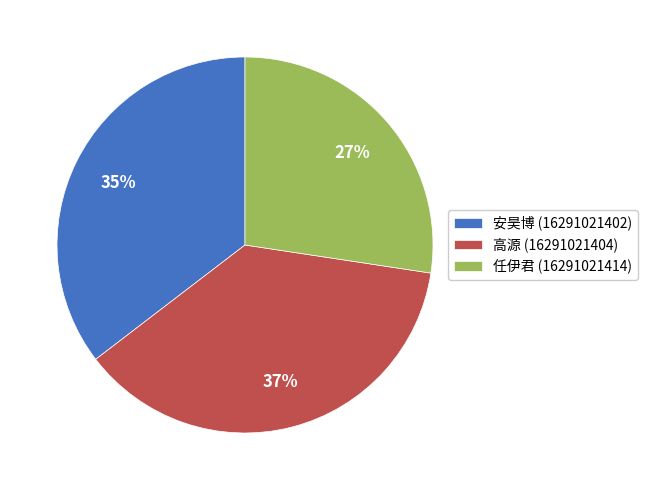

To the nearest percent, what is the difference between the 任伊君 (16291021414) and 高源 (16291021404) slice percentages?

10%